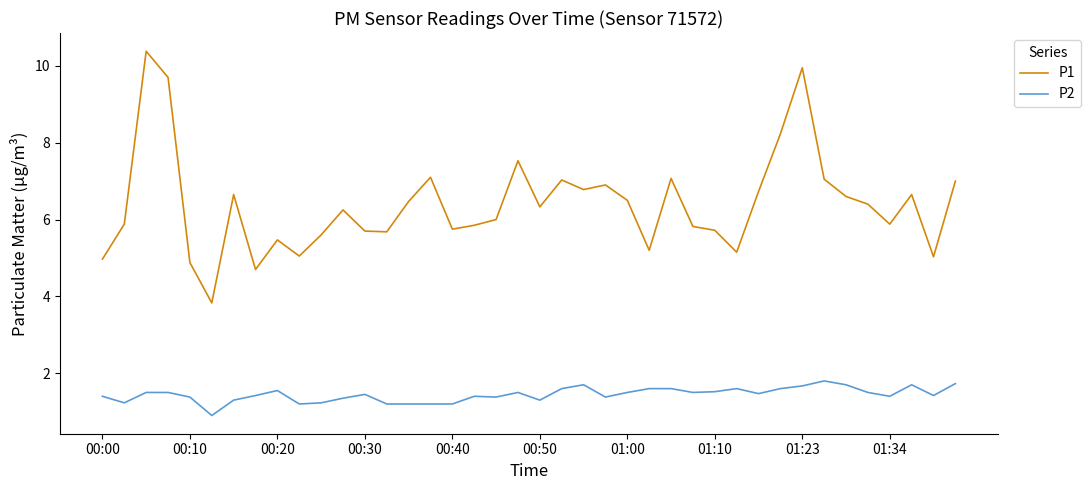

Rank the series by their maximum value, from highest to lowest.

P1, P2